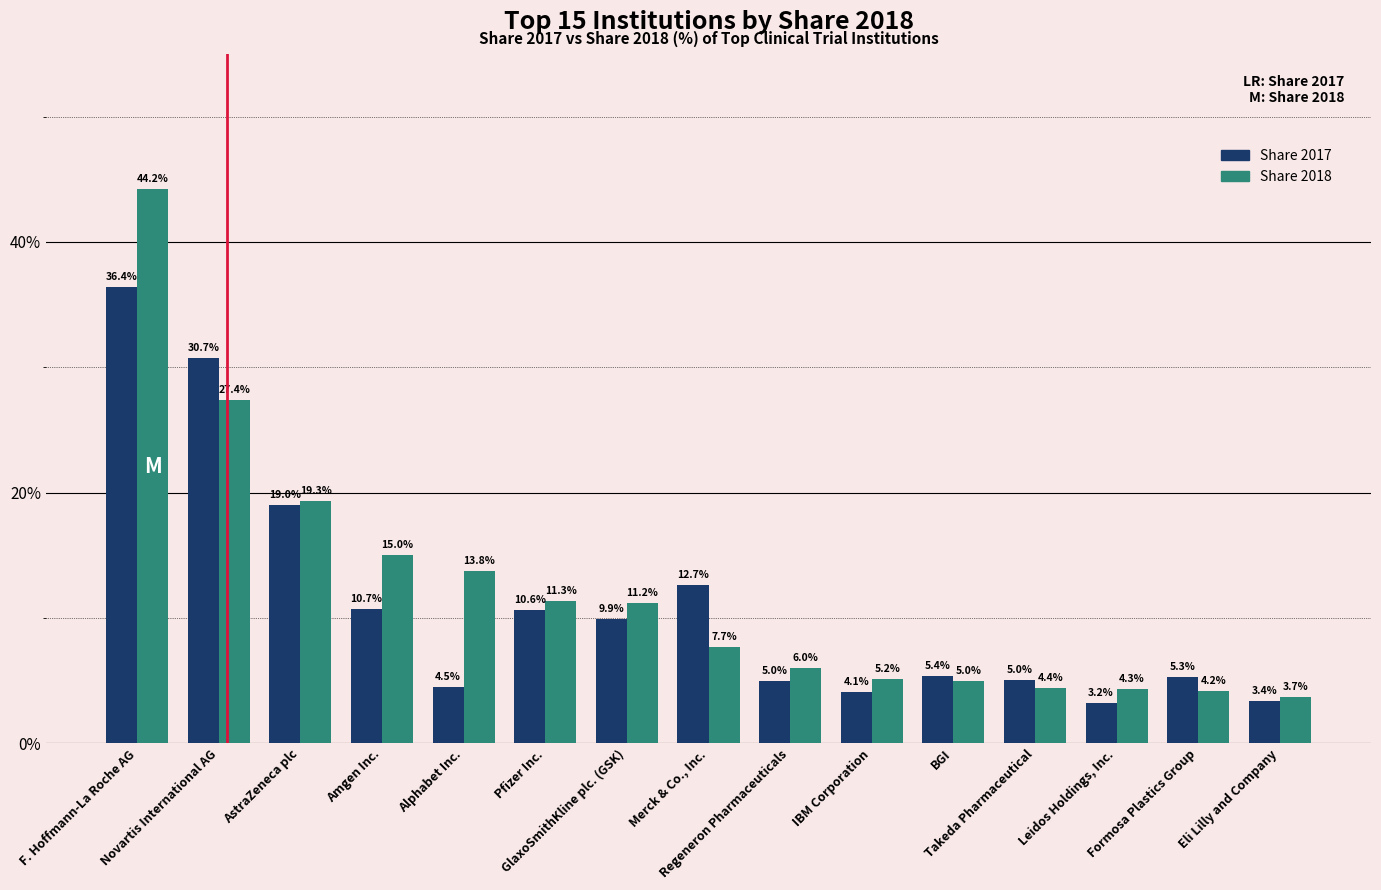

Is it true that Share 2017 equals 4.5 at Alphabet Inc.?

True